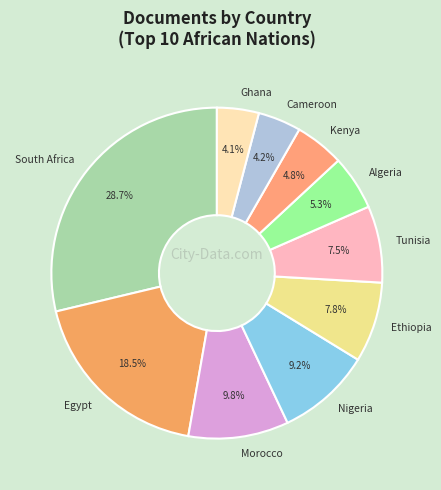

Which has a higher value, Tunisia or Algeria?

Tunisia